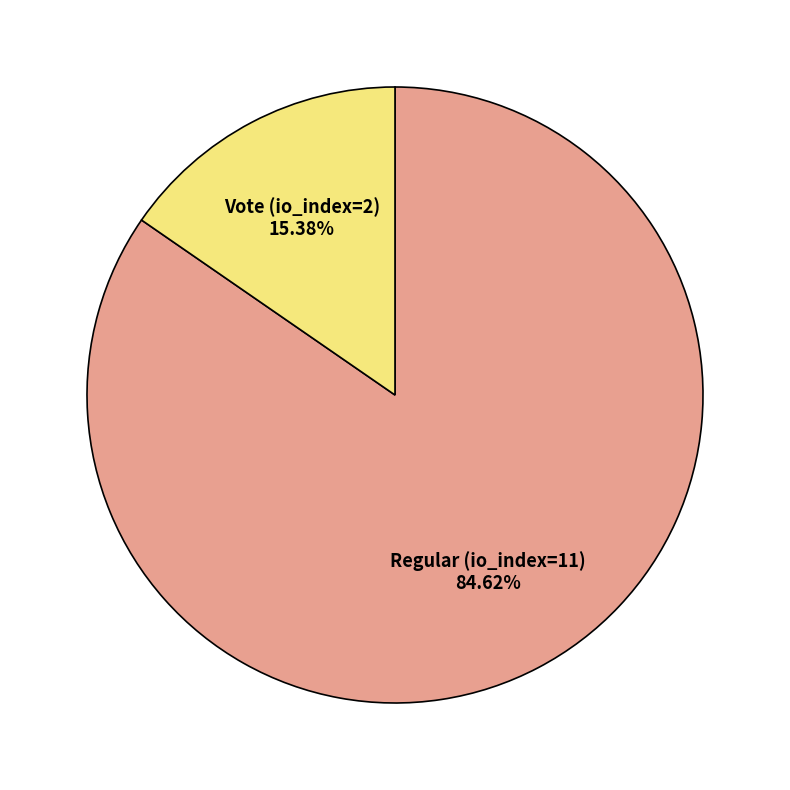

Does any single category account for the majority?

Yes